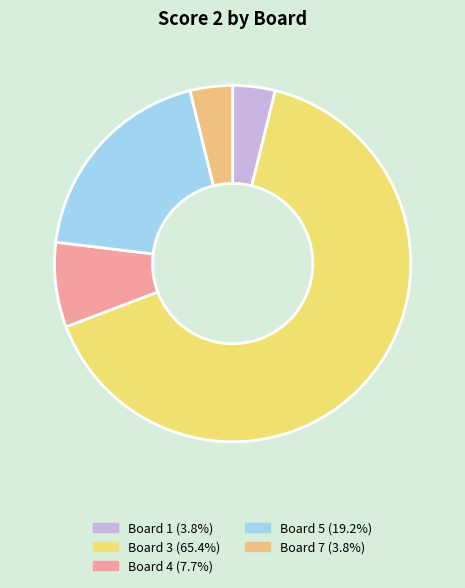

How many slices are in this pie chart?

5